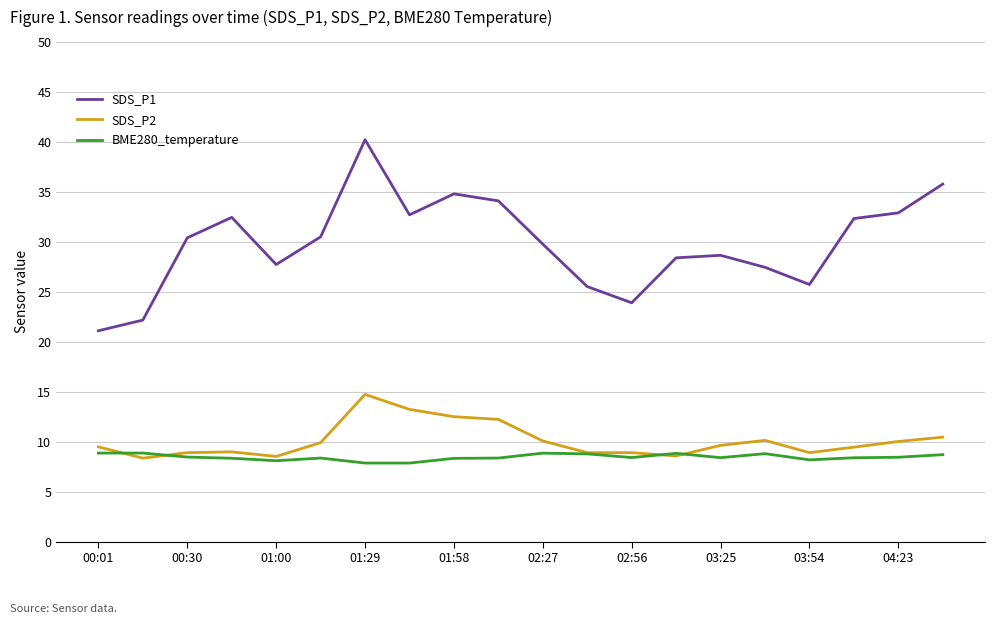

What is the smallest value displayed?

7.9